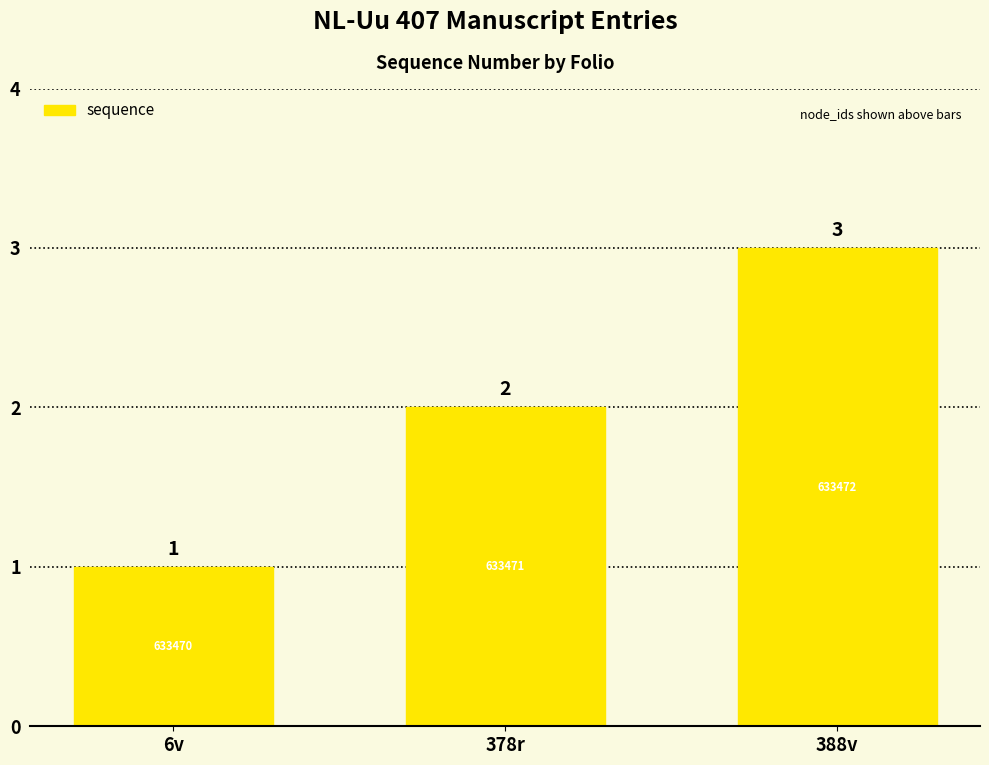

What position from the left is 6v?

1